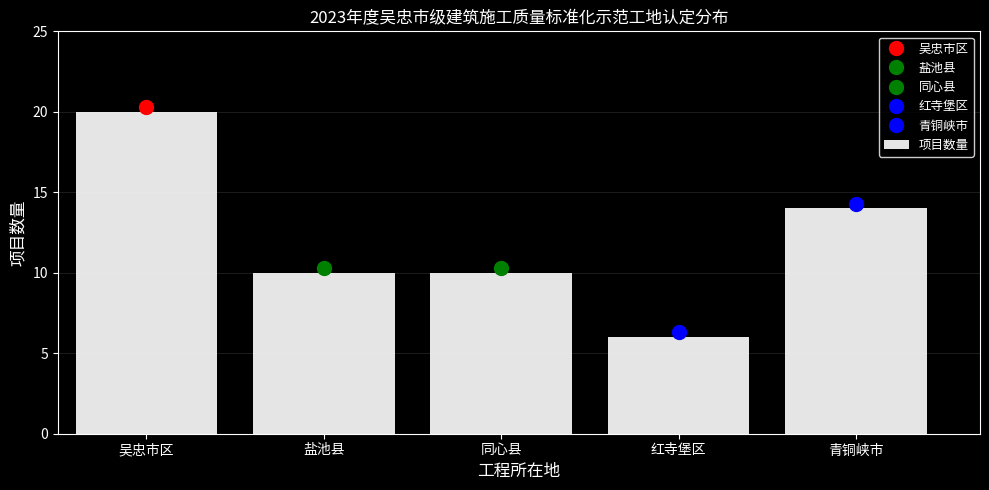

How many distinct data groups are displayed?

1